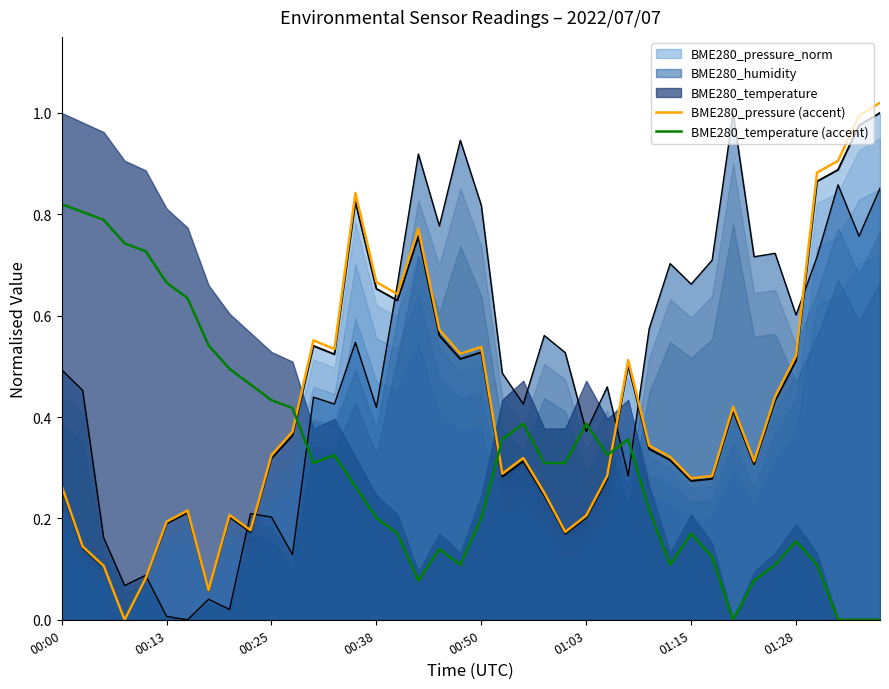

The value of BME280_pressure (accent) at 23 is 0.3. True or false?

True